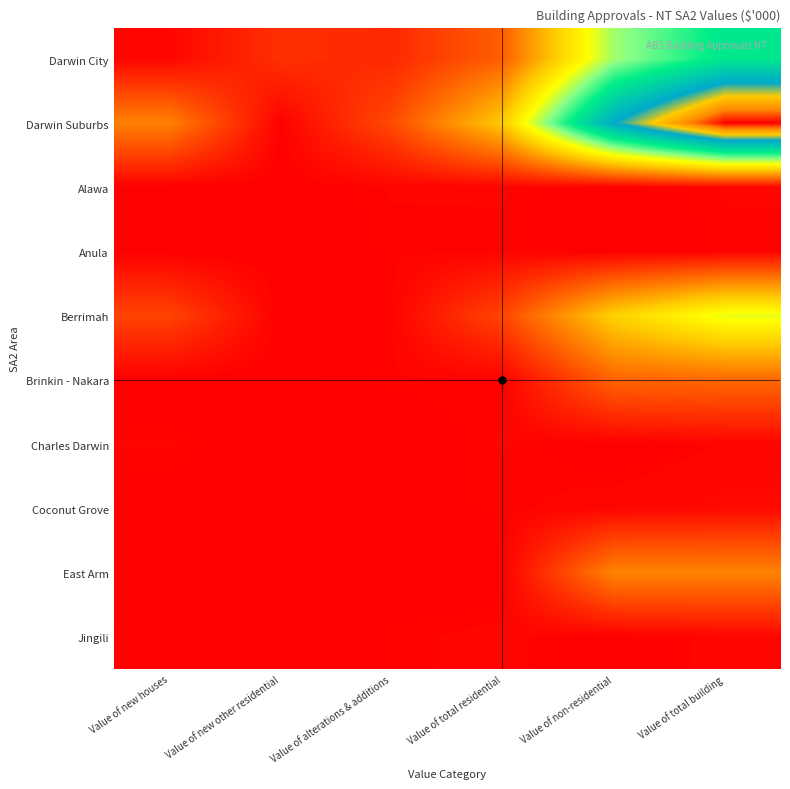

Reading left to right, transcribe all the data shown in this chart.

Darwin City: Value of new houses=2616	Value of new other residential=18500	Value of alterations & additions=15746	Value of total residential=36862	Value of non-residential=124312	Value of total building=161174
Darwin Suburbs: Value of new houses=49534	Value of new other residential=600	Value of alterations & additions=28601	Value of total residential=78735	Value of non-residential=206878	Value of total building=285613
Alawa: Value of new houses=0	Value of new other residential=0	Value of alterations & additions=1786	Value of total residential=1786	Value of non-residential=0	Value of total building=1786
Anula: Value of new houses=46	Value of new other residential=0	Value of alterations & additions=1359	Value of total residential=1405	Value of non-residential=0	Value of total building=1405
Berrimah: Value of new houses=26208	Value of new other residential=0	Value of alterations & additions=1203	Value of total residential=27411	Value of non-residential=81251	Value of total building=108662
Brinkin - Nakara: Value of new houses=0	Value of new other residential=0	Value of alterations & additions=1415	Value of total residential=1415	Value of non-residential=38600	Value of total building=40014
Charles Darwin: Value of new houses=1791	Value of new other residential=0	Value of alterations & additions=0	Value of total residential=1791	Value of non-residential=0	Value of total building=1791
Coconut Grove: Value of new houses=385	Value of new other residential=0	Value of alterations & additions=858	Value of total residential=1243	Value of non-residential=2570	Value of total building=3813
East Arm: Value of new houses=0	Value of new other residential=0	Value of alterations & additions=48	Value of total residential=48	Value of non-residential=50456	Value of total building=50504
Jingili: Value of new houses=780	Value of new other residential=0	Value of alterations & additions=1346	Value of total residential=2126	Value of non-residential=200	Value of total building=2326